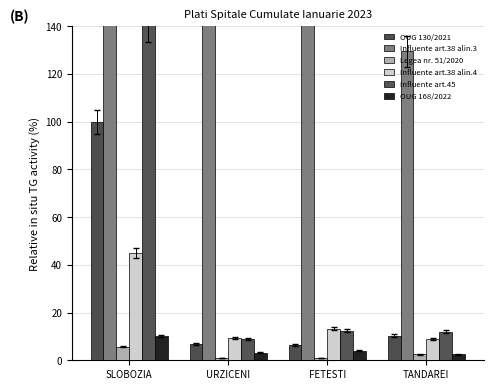

What are all the series names shown in the legend?

OUG 130/2021, Influente art.38 alin.3, Legea nr. 51/2020, Influente art.38 alin.4, Influente art.45, OUG 168/2022